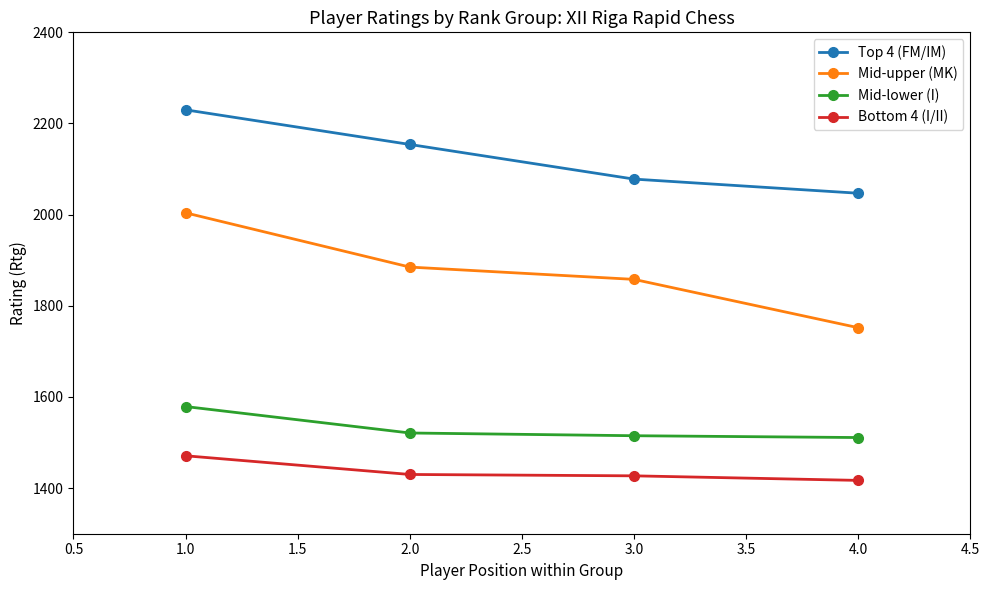

What is the sum of all Bottom 4 (I/II) values?

5745